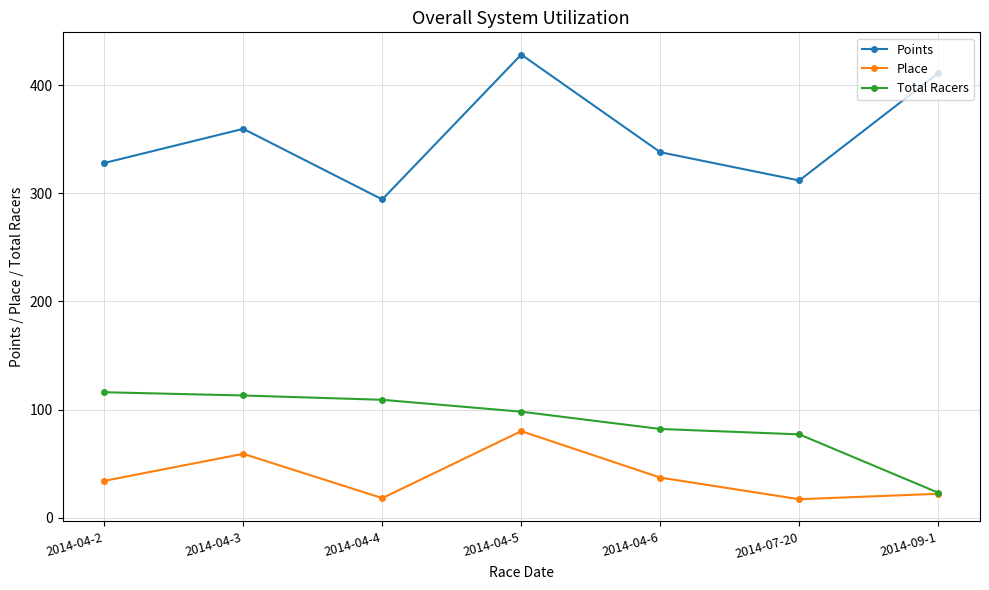

Read the Points value at 2014-04-3.

359.8